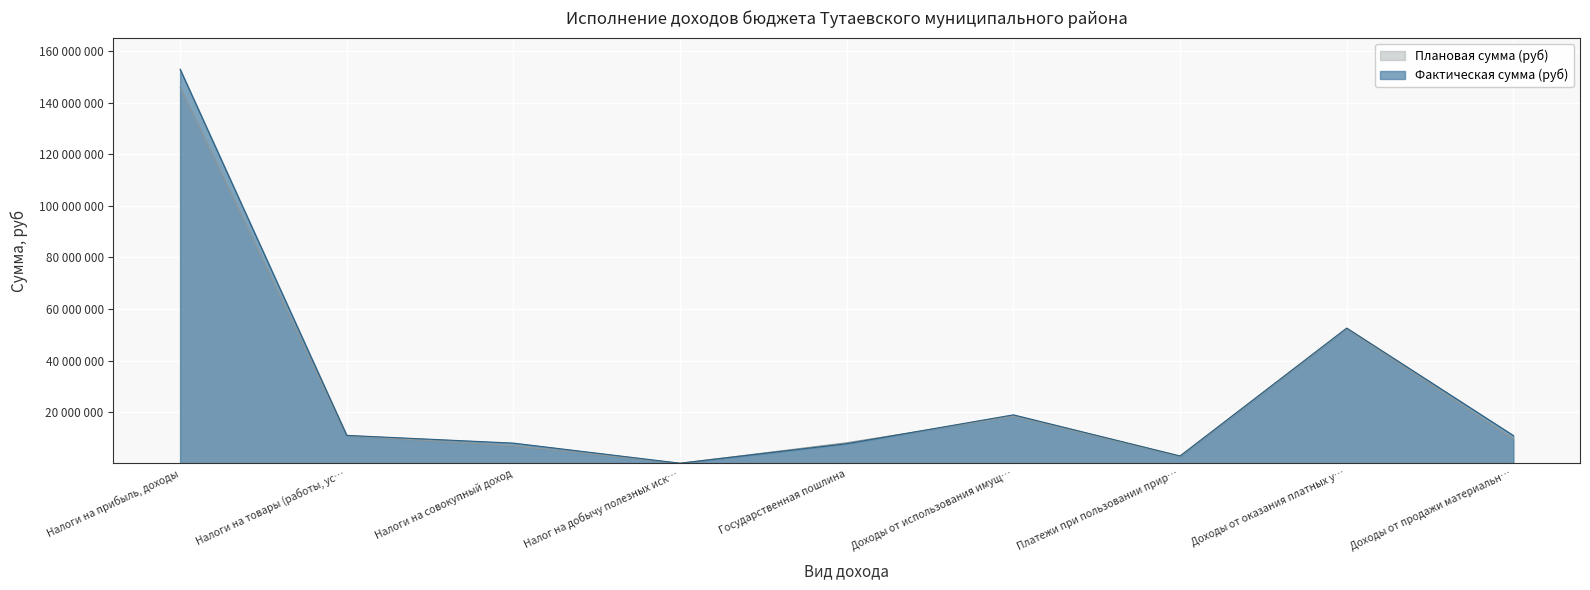

How many series are shown in this chart?

2